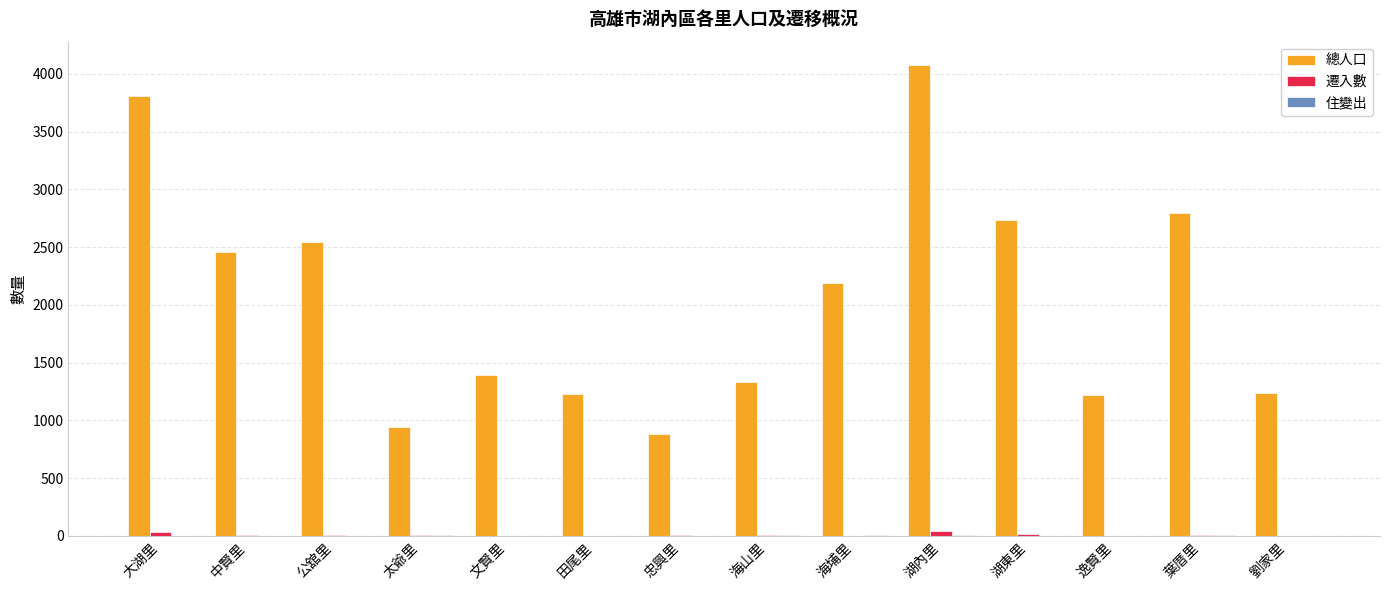

The value of 總人口 at 湖東里 is 2739. True or false?

True